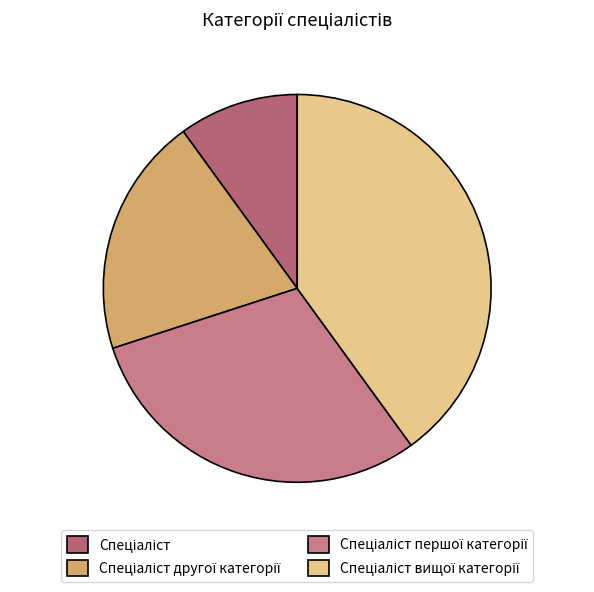

To the nearest percent, what is the average slice percentage?

25%